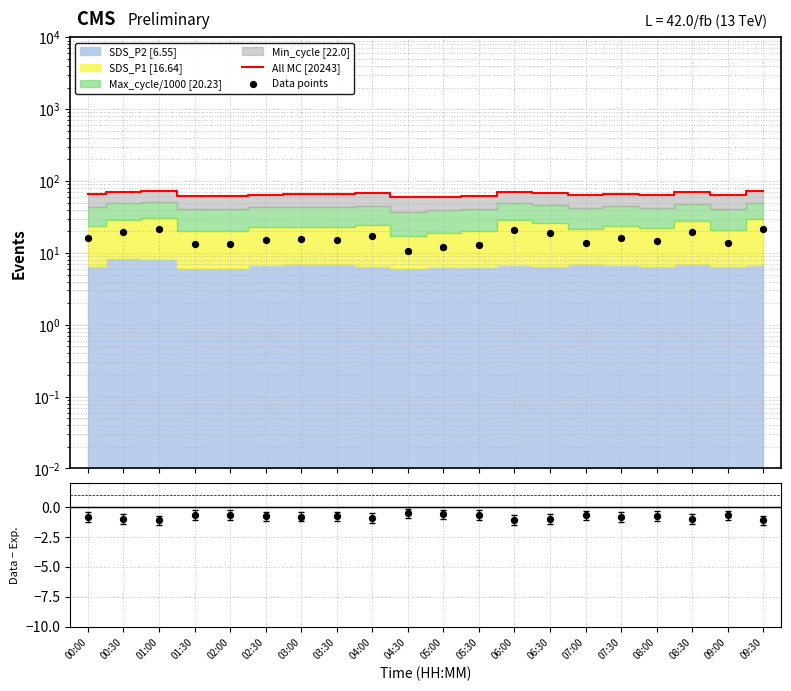

Which series has the largest Y range (max minus min)?

All MC [20243]